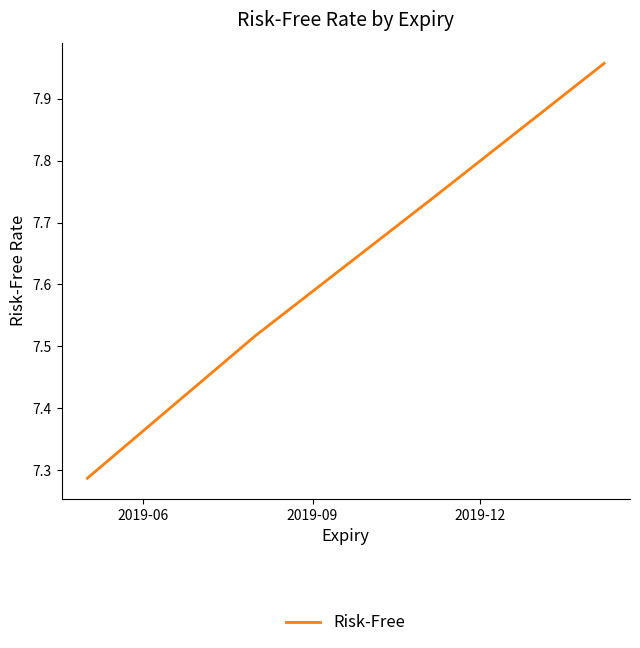

What is the sum of all values?

30.5